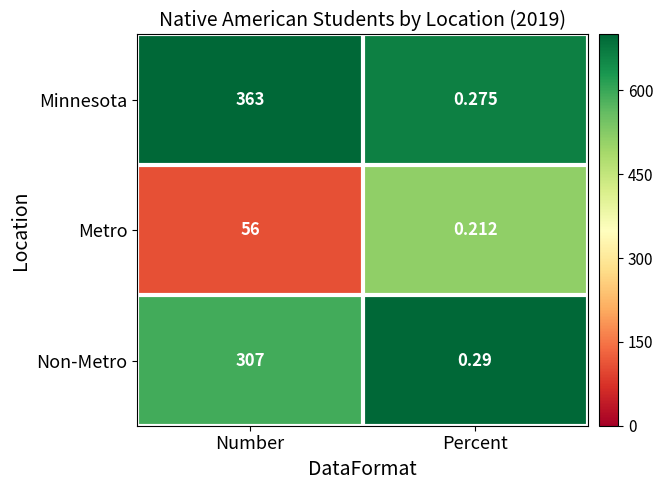

At which label is Minnesota closest to 181?

Percent